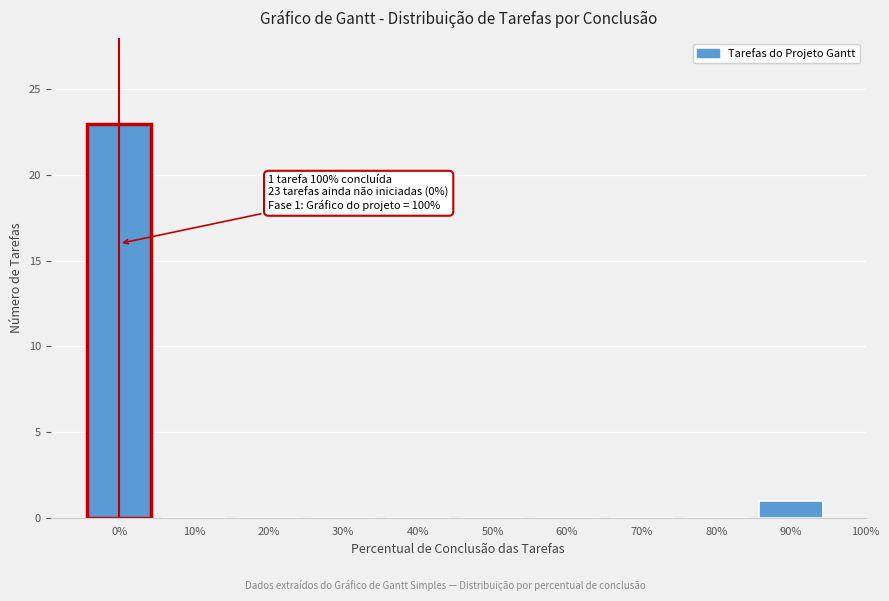

Reading left to right, transcribe all the data shown in this chart.

0%=23	10%=0	20%=0	30%=0	40%=0	50%=0	60%=0	70%=0	80%=0	90%=1